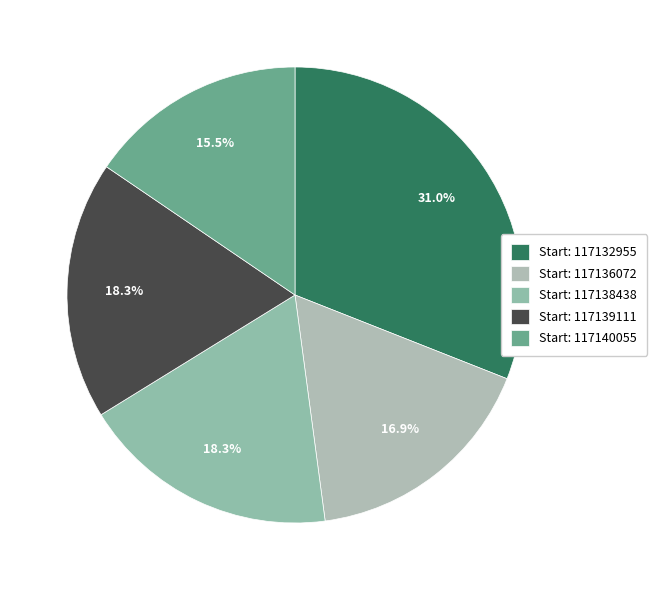

Count the number of slices in the pie.

5